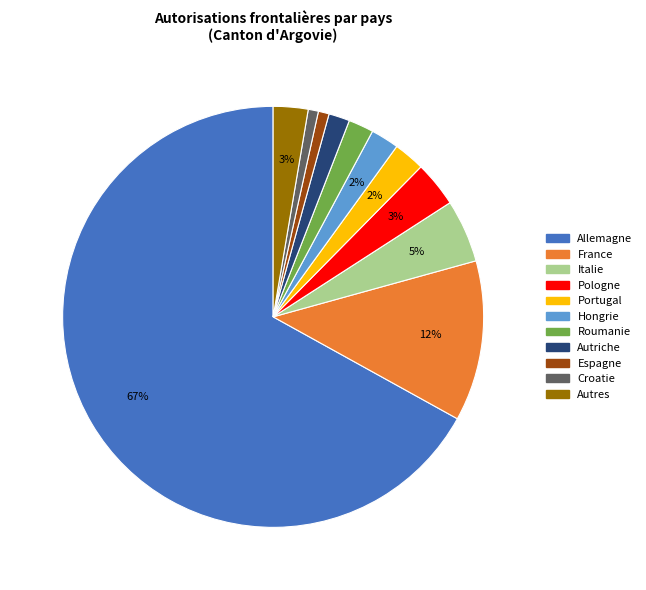

Is there a majority slice in this chart?

Yes